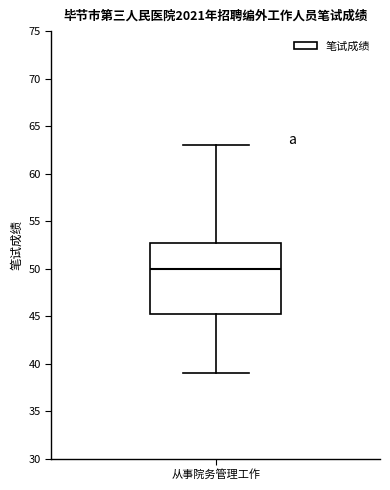

Where is the lower edge of the box for 从事院务管理工作 on the y-axis? The values are not printed on the chart, so give them approximately, as read against the axis.

45.5